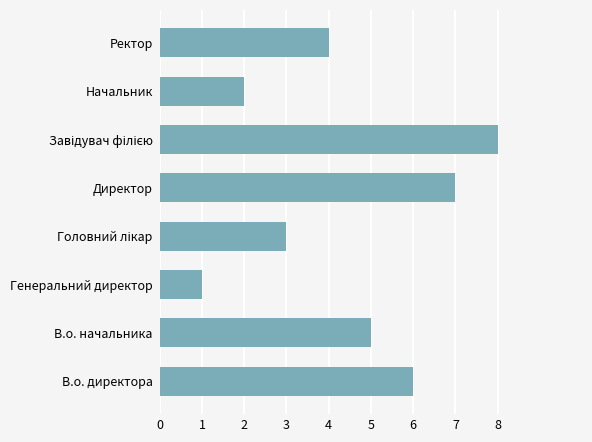

What is the sum of all values?

36